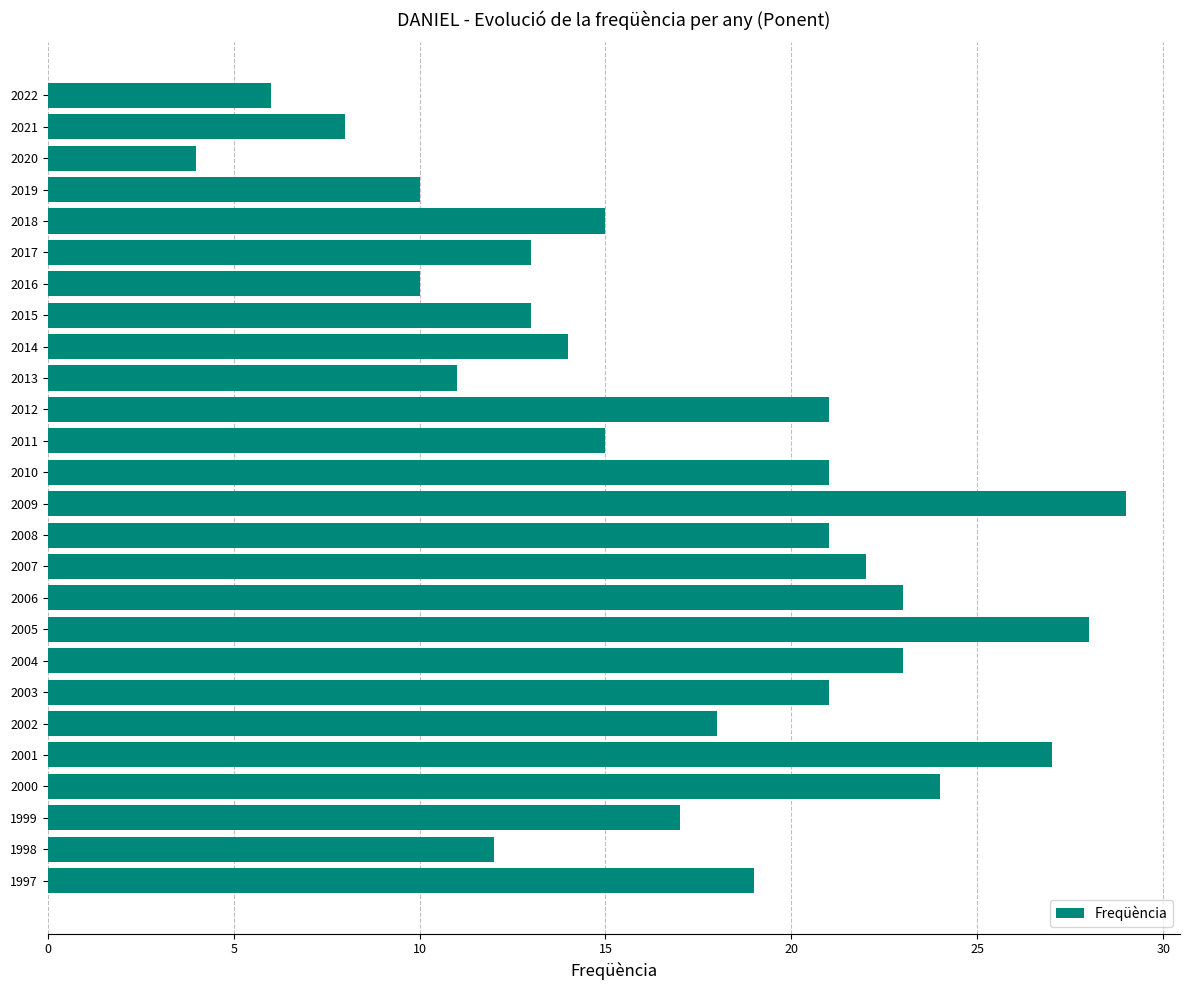

Approximately how many times larger is the value at 1997 compared to 2006?

0.8